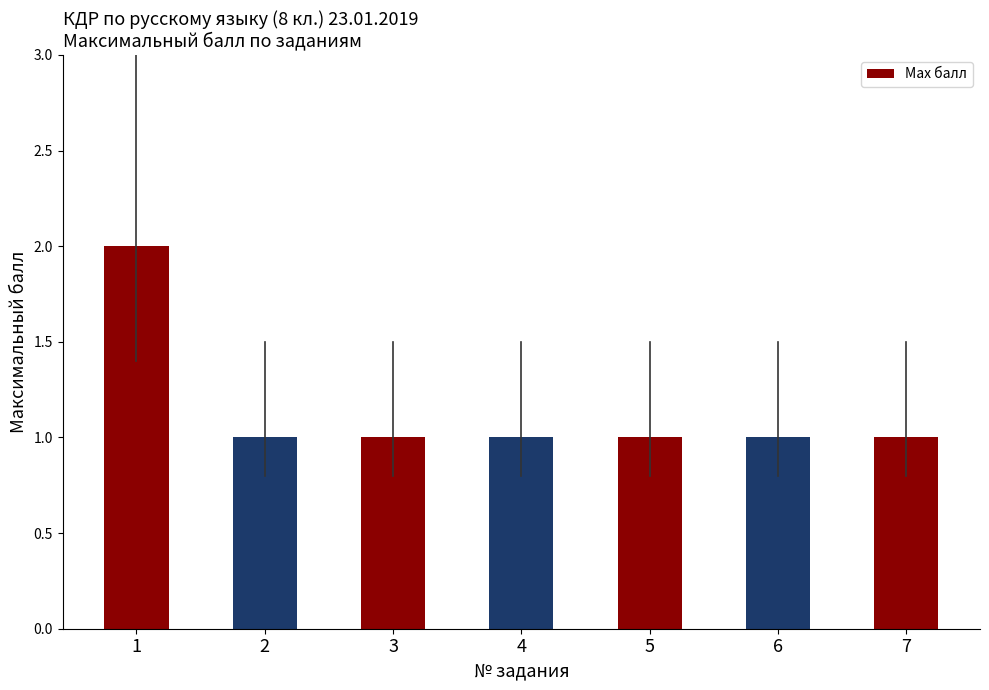

Approximately how many times larger is the value at 1 compared to 6?

2.0